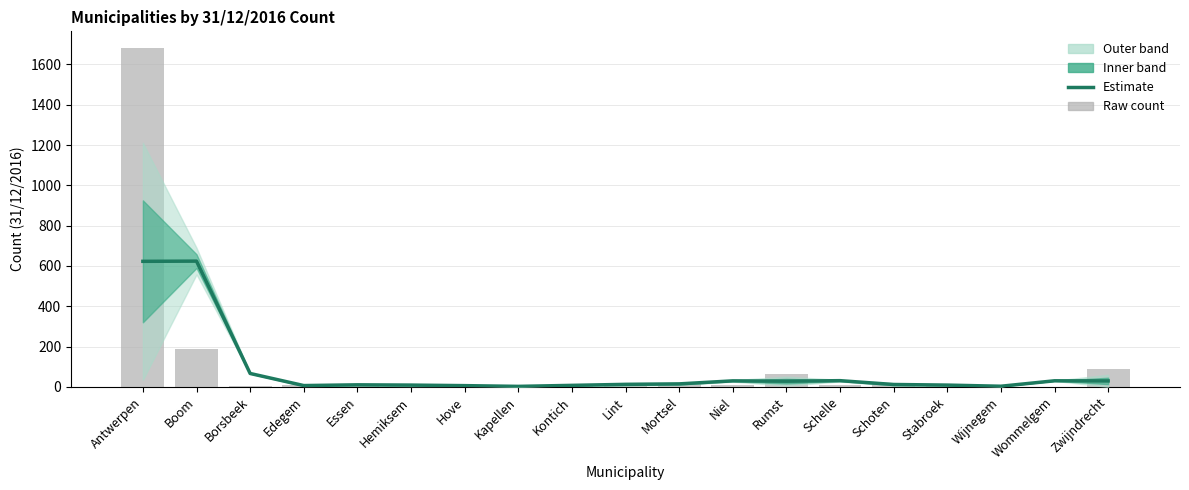

What position from the left is Lint?

10